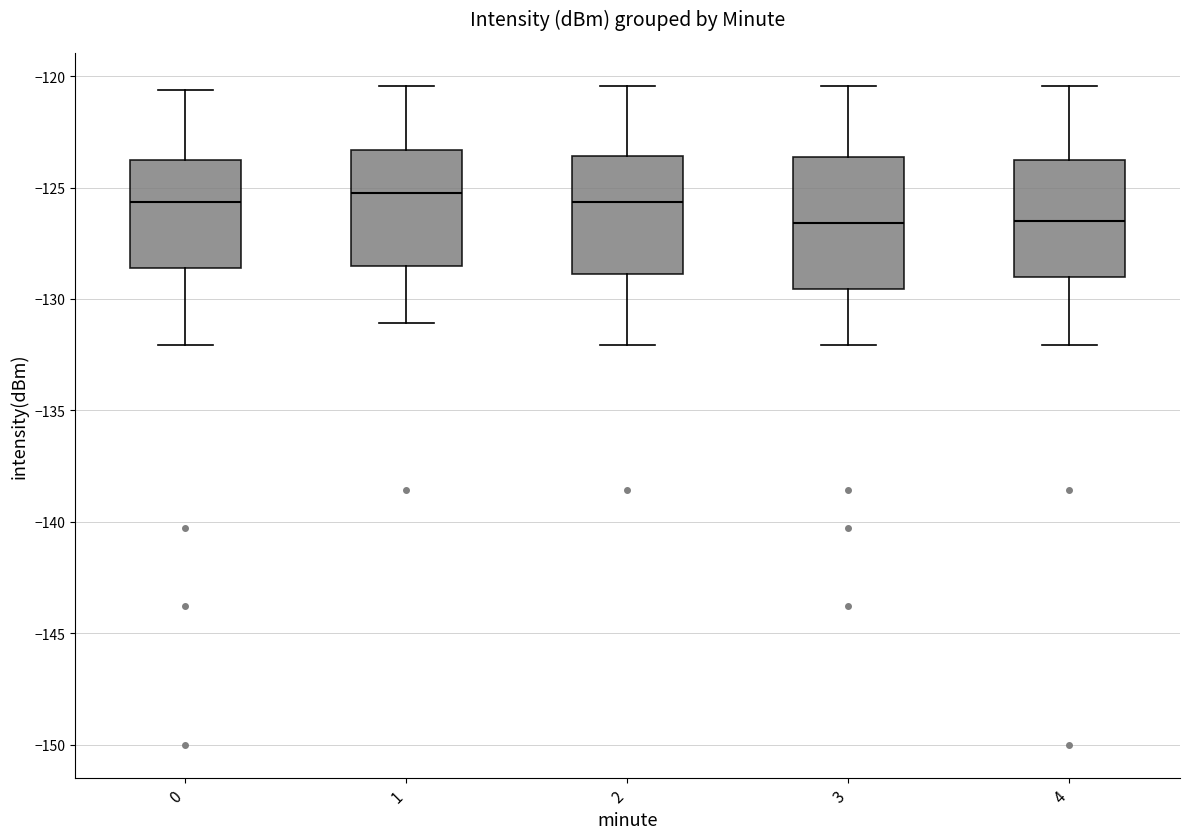

Reading left to right, transcribe this box plot: for each box, give where its median line is, the range the box spans, and where its two whiskers end, as read against the y-axis. The values are not printed on the chart, so give them approximately, as read against the axis.

0: median -125.5, box -128.5 to -124.0, whiskers -132.0 to -120.5
1: median -125.5, box -128.5 to -123.5, whiskers -131.0 to -120.5
2: median -125.5, box -129.0 to -123.5, whiskers -132.0 to -120.5
3: median -126.5, box -129.5 to -123.5, whiskers -132.0 to -120.5
4: median -126.5, box -129.0 to -124.0, whiskers -132.0 to -120.5